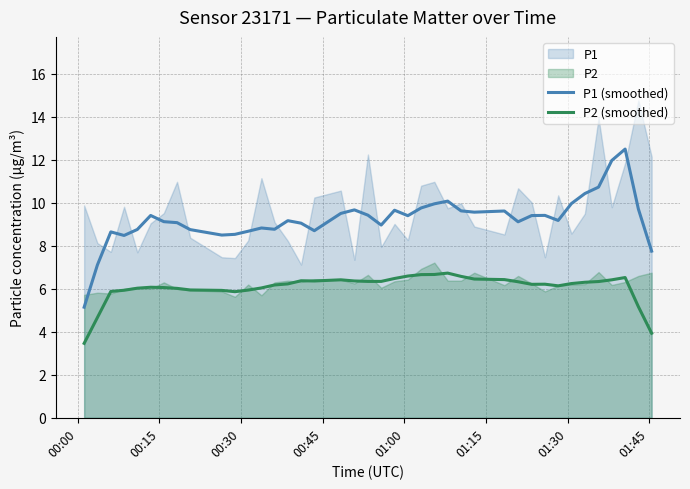

In P1 (smoothed), how many points are lower than both neighbors (excluding endpoints)?

9